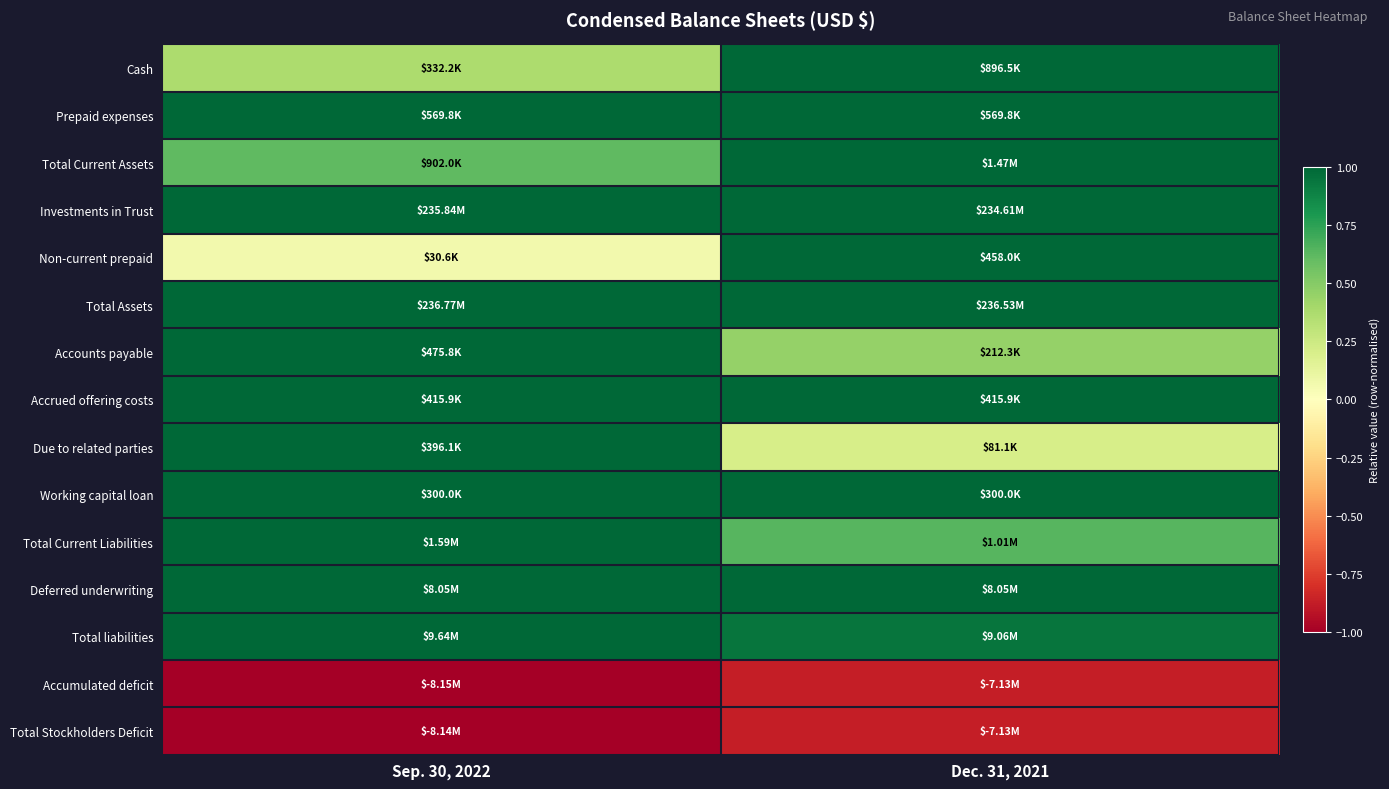

Count the number of categories in the chart.

2